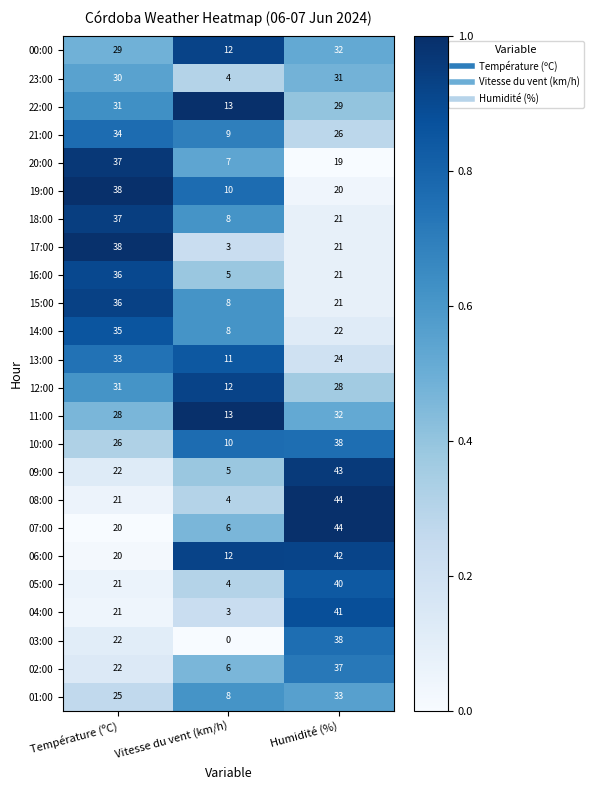

What is the sum of all 00:00 values?

73